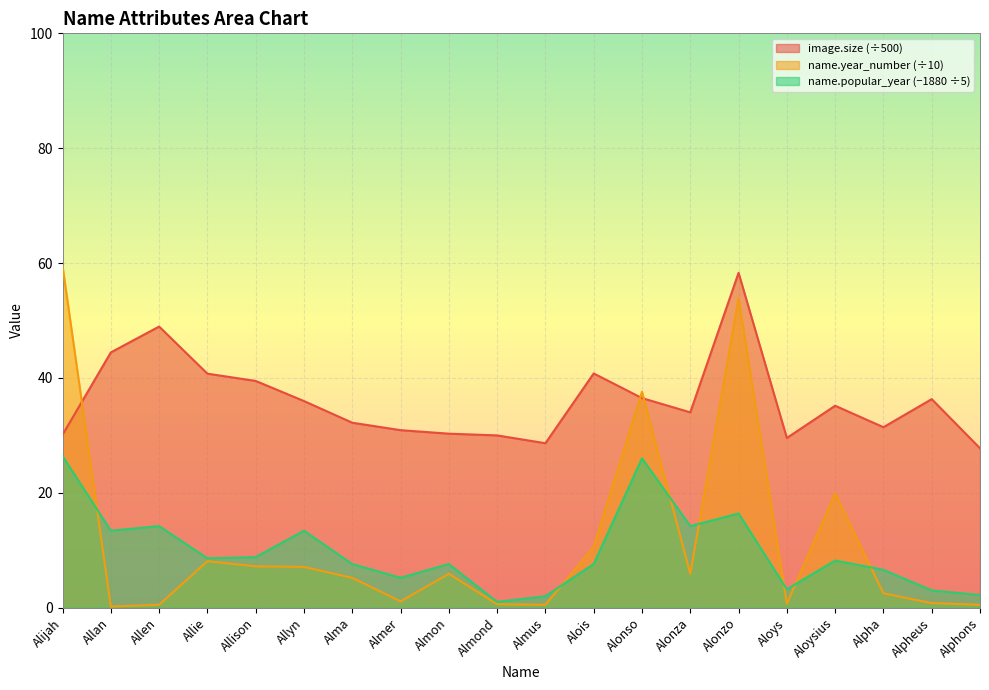

Between Alijah and Alma, which series saw the biggest shift?

name.year_number (÷10)